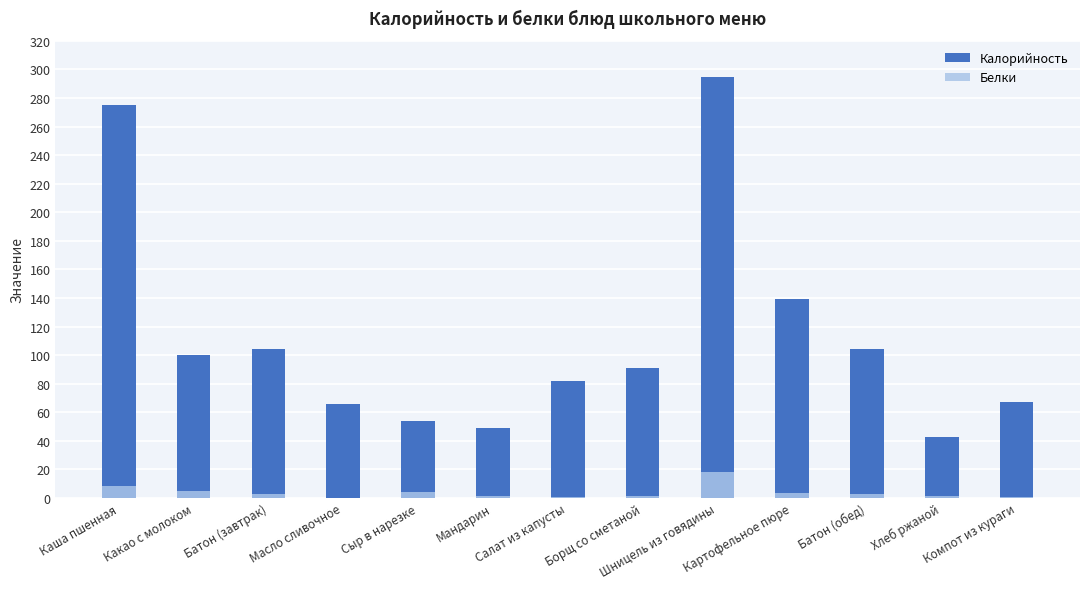

True or false: Калорийность has a value of 104.0 at Батон (обед).

True